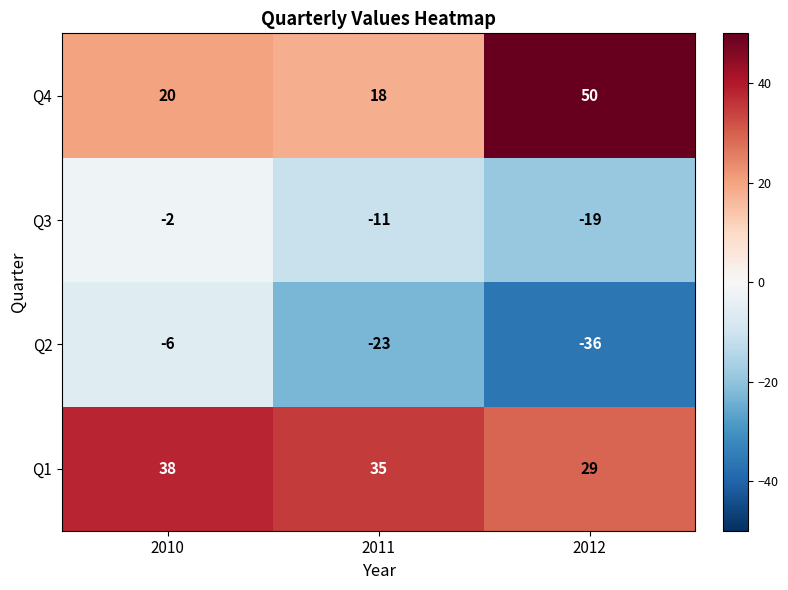

Reading right to left, list all the values displayed in this chart.

Q4: 50	18	20
Q3: -19	-11	-2
Q2: -36	-23	-6
Q1: 29	35	38